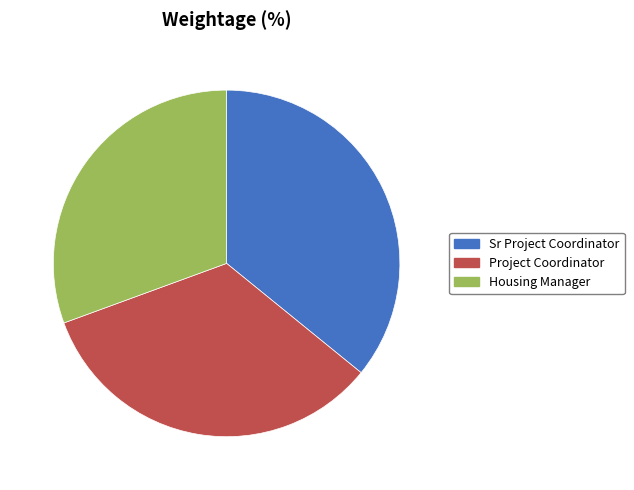

What is the smallest slice in the pie chart?

Housing Manager